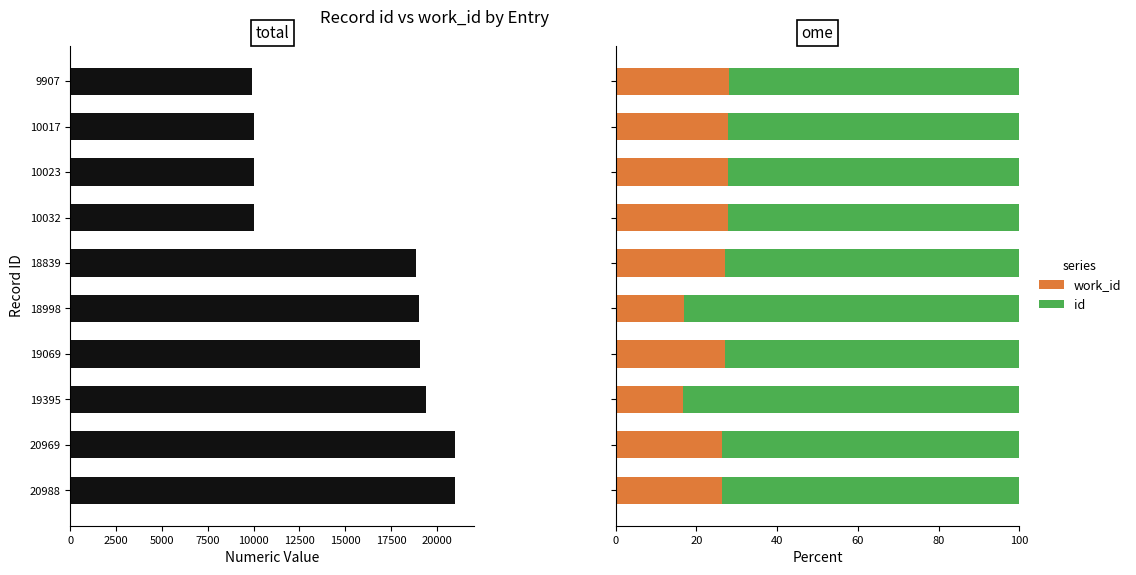

What are all the series names shown in the legend?

id, work_id